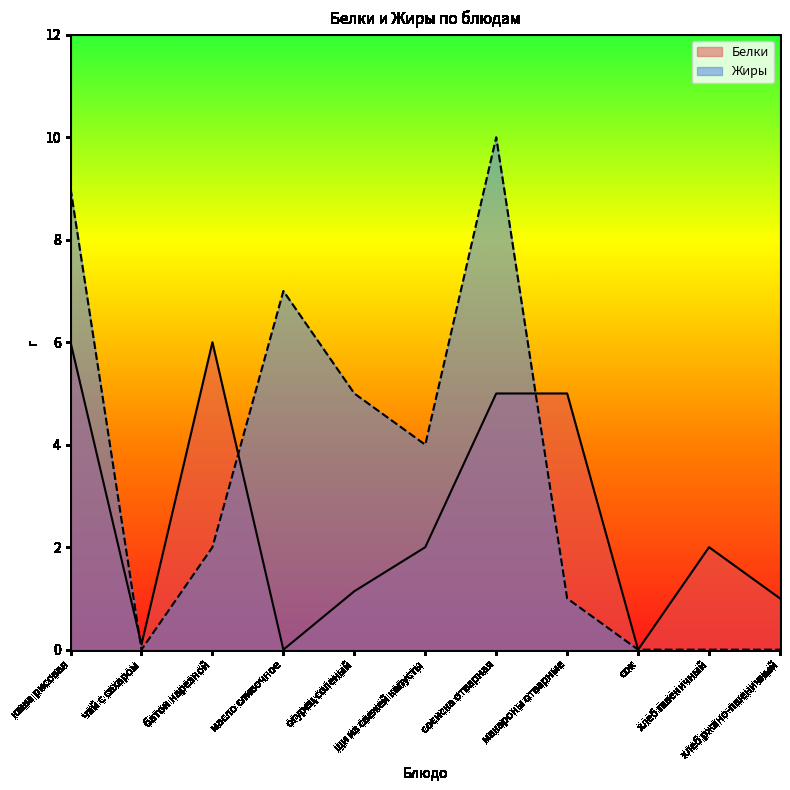

Which series has the largest range (max minus min)?

Жиры